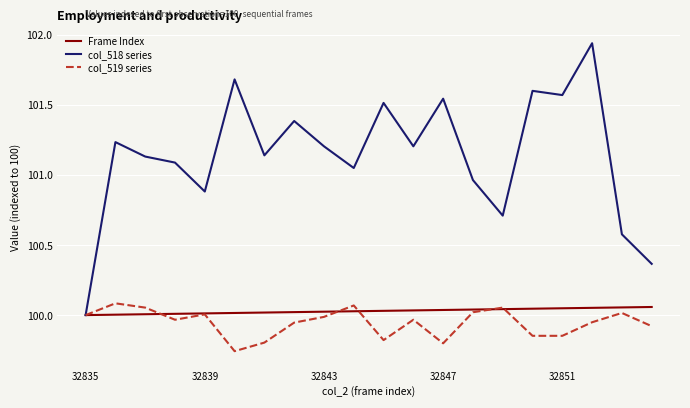

True or false: Frame Index and col_519 series intersect in this chart.

True